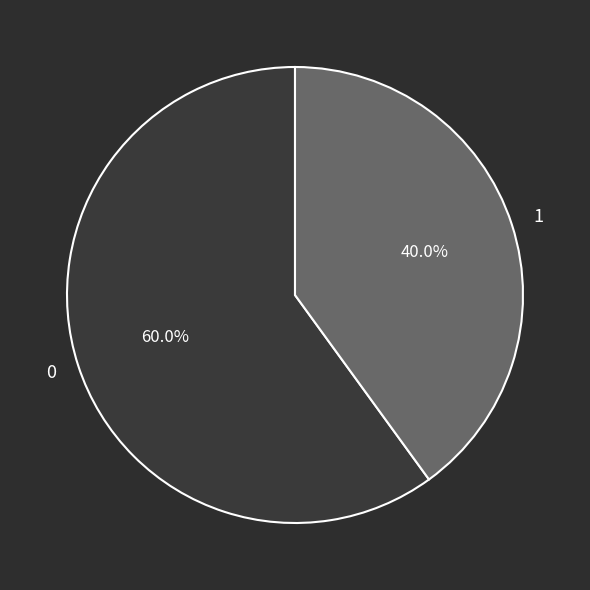

To the nearest percent, what percentage of the pie is 1?

40%